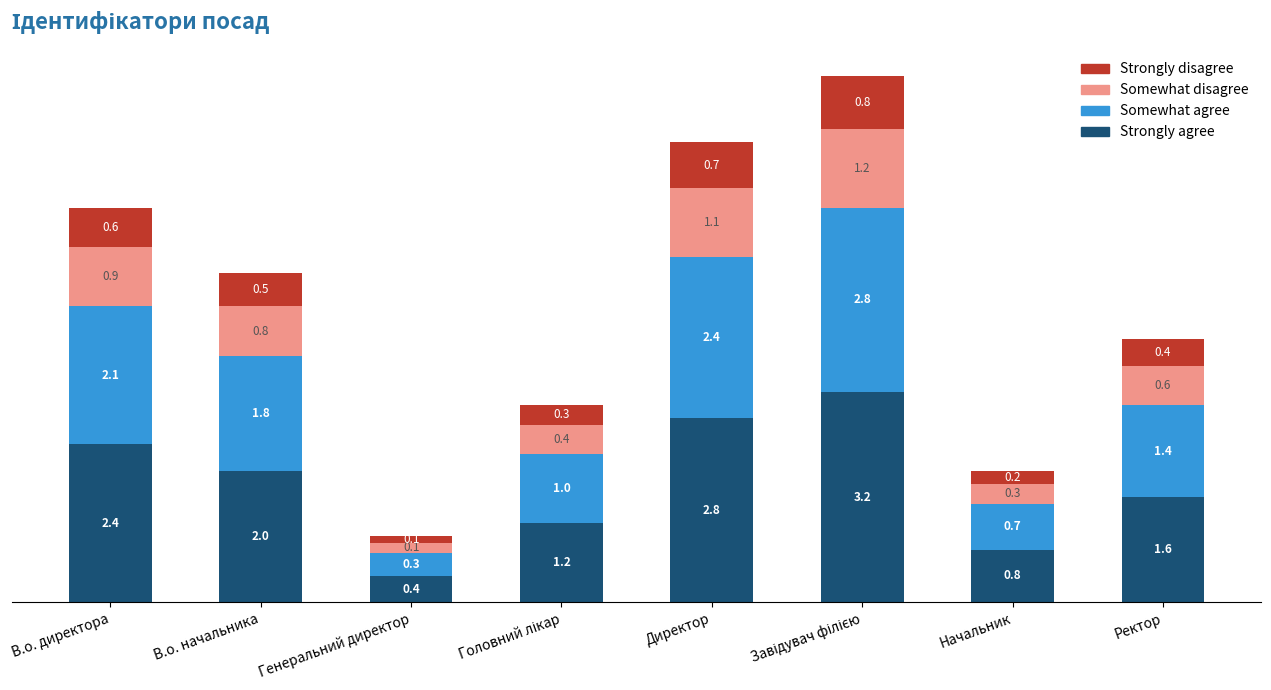

What is the average value of the Strongly agree series?

1.8